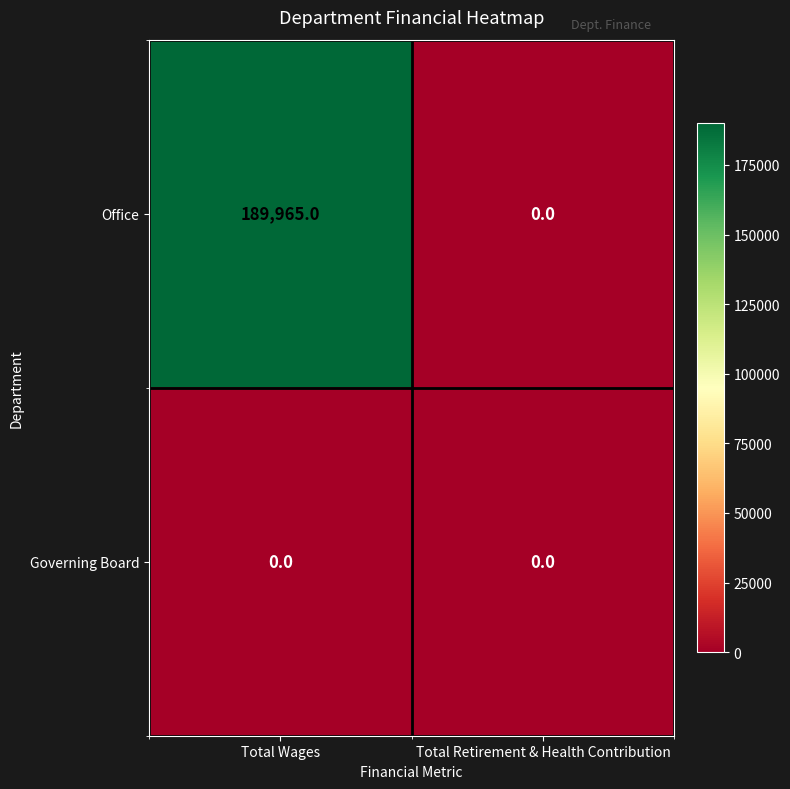

What is the difference between the maximum and minimum values in the Office series?

189965